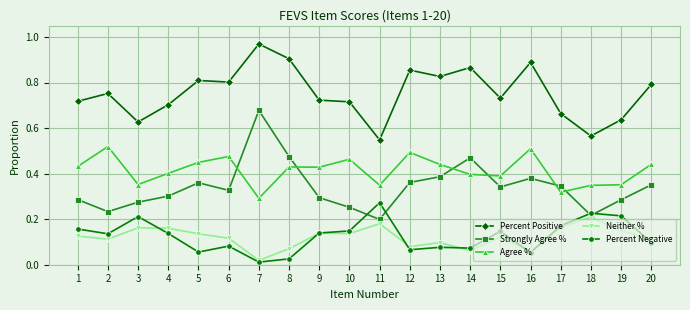

How many data points does each series have?

20